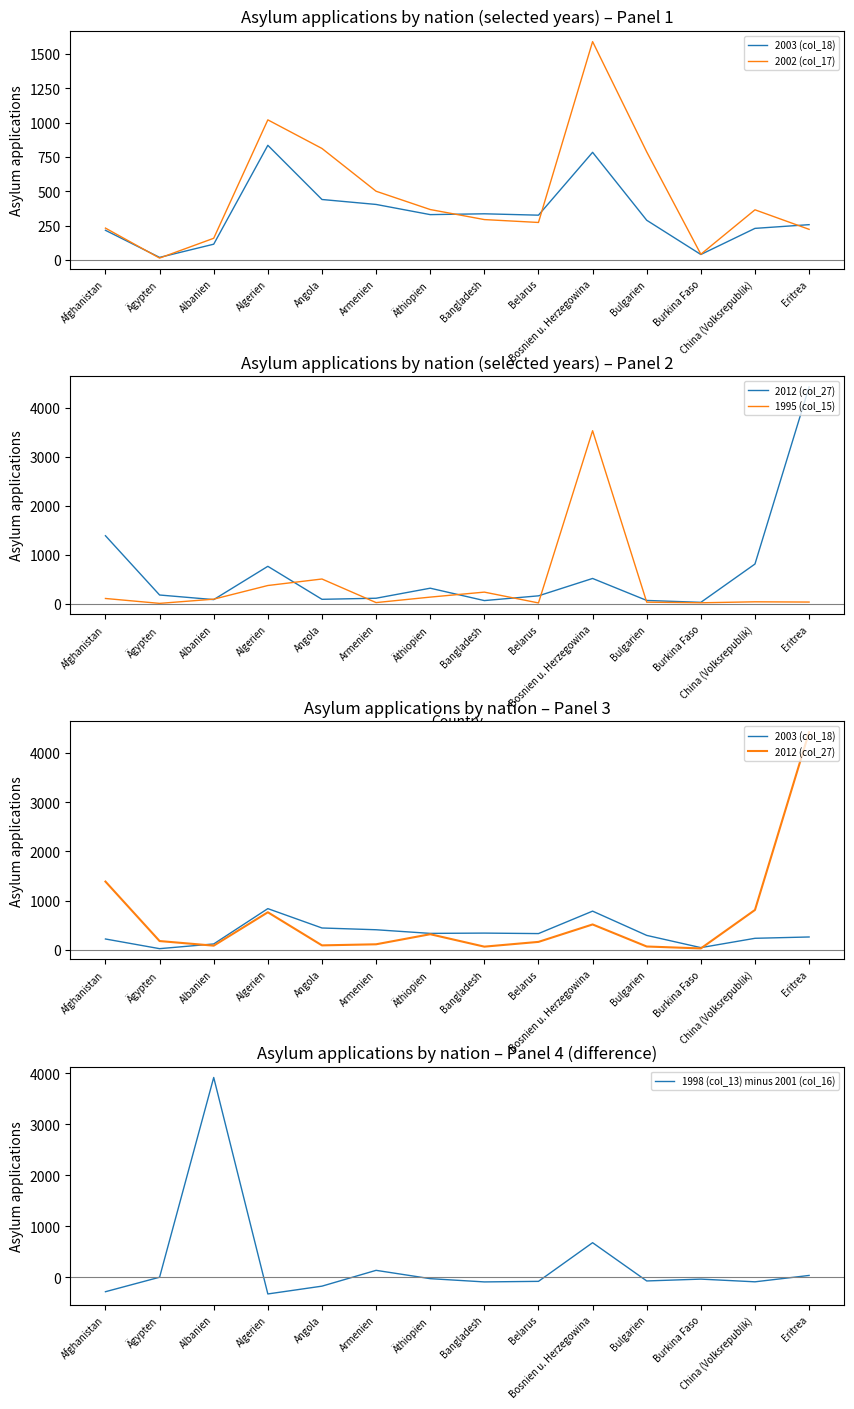

How many times do 2003 (col_18) and 2002 (col_17) cross each other?

5